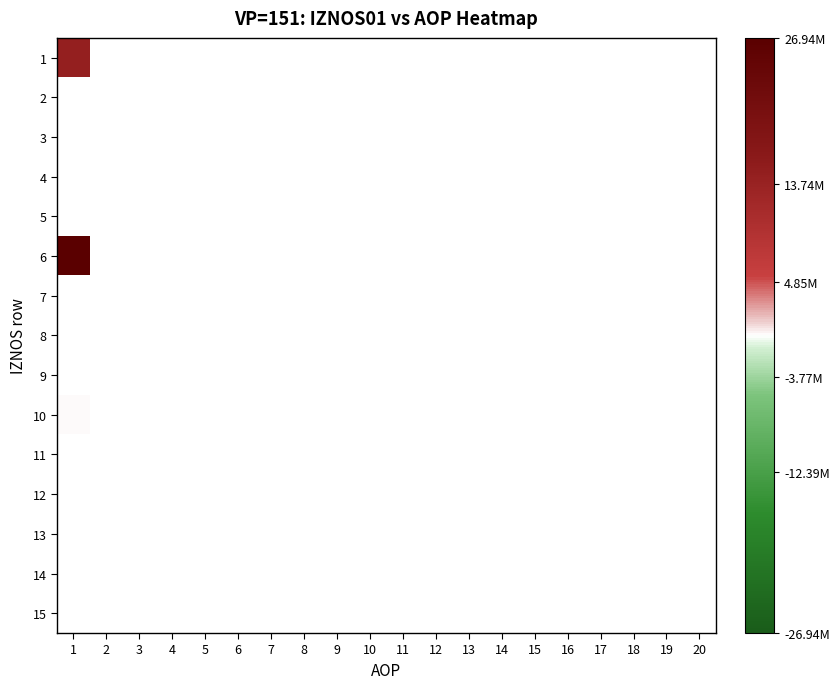

Rank the series at 4 from lowest to highest value.

1, 2, 3, 4, 5, 6, 7, 8, 9, 10, 11, 12, 13, 14, 15